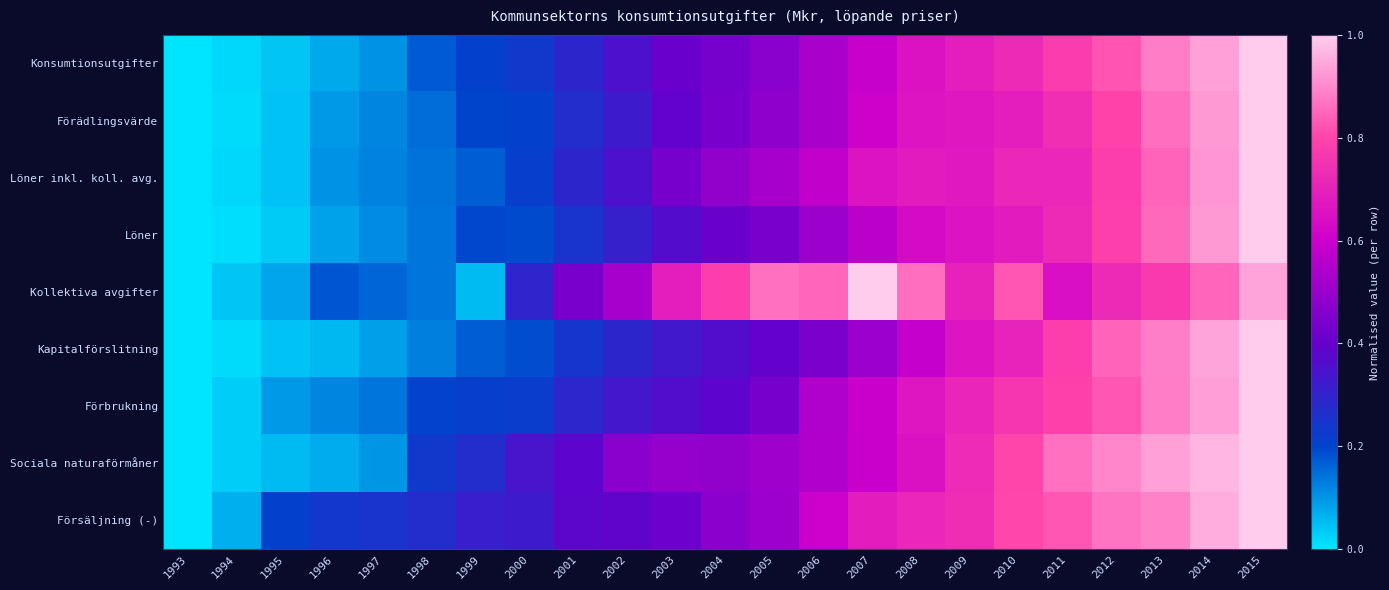

Reading right to left, transcribe all the data shown in this chart.

Konsumtionsutgifter: 2015=1.0	2014=0.9	2013=0.9	2012=0.8	2011=0.8	2010=0.7	2009=0.7	2008=0.7	2007=0.6	2006=0.5	2005=0.5	2004=0.4	2003=0.4	2002=0.4	2001=0.3	2000=0.2	1999=0.2	1998=0.2	1997=0.1	1996=0.1	1995=0.0	1994=0.0	1993=0.0
Förädlingsvärde: 2015=1.0	2014=0.9	2013=0.9	2012=0.8	2011=0.7	2010=0.7	2009=0.7	2008=0.7	2007=0.6	2006=0.5	2005=0.5	2004=0.4	2003=0.4	2002=0.3	2001=0.3	2000=0.2	1999=0.2	1998=0.2	1997=0.1	1996=0.1	1995=0.0	1994=0.0	1993=0.0
Löner inkl. koll. avg.: 2015=1.0	2014=0.9	2013=0.8	2012=0.8	2011=0.7	2010=0.7	2009=0.7	2008=0.7	2007=0.7	2006=0.6	2005=0.5	2004=0.5	2003=0.4	2002=0.4	2001=0.3	2000=0.2	1999=0.2	1998=0.1	1997=0.1	1996=0.1	1995=0.0	1994=0.0	1993=0.0
Löner: 2015=1.0	2014=0.9	2013=0.9	2012=0.8	2011=0.7	2010=0.7	2009=0.7	2008=0.6	2007=0.6	2006=0.5	2005=0.4	2004=0.4	2003=0.4	2002=0.3	2001=0.2	2000=0.2	1999=0.2	1998=0.1	1997=0.1	1996=0.1	1995=0.0	1994=0.0	1993=0.0
Kollektiva avgifter: 2015=0.9	2014=0.8	2013=0.8	2012=0.7	2011=0.6	2010=0.8	2009=0.7	2008=0.9	2007=1.0	2006=0.9	2005=0.9	2004=0.8	2003=0.7	2002=0.5	2001=0.4	2000=0.3	1999=0.1	1998=0.1	1997=0.2	1996=0.2	1995=0.1	1994=0.0	1993=0.0
Kapitalförslitning: 2015=1.0	2014=0.9	2013=0.9	2012=0.8	2011=0.8	2010=0.7	2009=0.7	2008=0.6	2007=0.5	2006=0.4	2005=0.4	2004=0.4	2003=0.3	2002=0.3	2001=0.2	2000=0.2	1999=0.2	1998=0.1	1997=0.1	1996=0.1	1995=0.0	1994=0.0	1993=0.0
Förbrukning: 2015=1.0	2014=0.9	2013=0.9	2012=0.8	2011=0.8	2010=0.8	2009=0.7	2008=0.7	2007=0.6	2006=0.5	2005=0.4	2004=0.4	2003=0.4	2002=0.3	2001=0.3	2000=0.2	1999=0.2	1998=0.2	1997=0.1	1996=0.1	1995=0.1	1994=0.0	1993=0.0
Sociala naturaförmåner: 2015=1.0	2014=1.0	2013=0.9	2012=0.9	2011=0.9	2010=0.8	2009=0.7	2008=0.7	2007=0.6	2006=0.5	2005=0.5	2004=0.5	2003=0.5	2002=0.5	2001=0.4	2000=0.3	1999=0.3	1998=0.2	1997=0.1	1996=0.1	1995=0.1	1994=0.0	1993=0.0
Försäljning (-): 2015=1.0	2014=1.0	2013=0.9	2012=0.9	2011=0.8	2010=0.8	2009=0.7	2008=0.7	2007=0.7	2006=0.6	2005=0.5	2004=0.5	2003=0.4	2002=0.4	2001=0.4	2000=0.3	1999=0.3	1998=0.3	1997=0.2	1996=0.2	1995=0.2	1994=0.1	1993=0.0